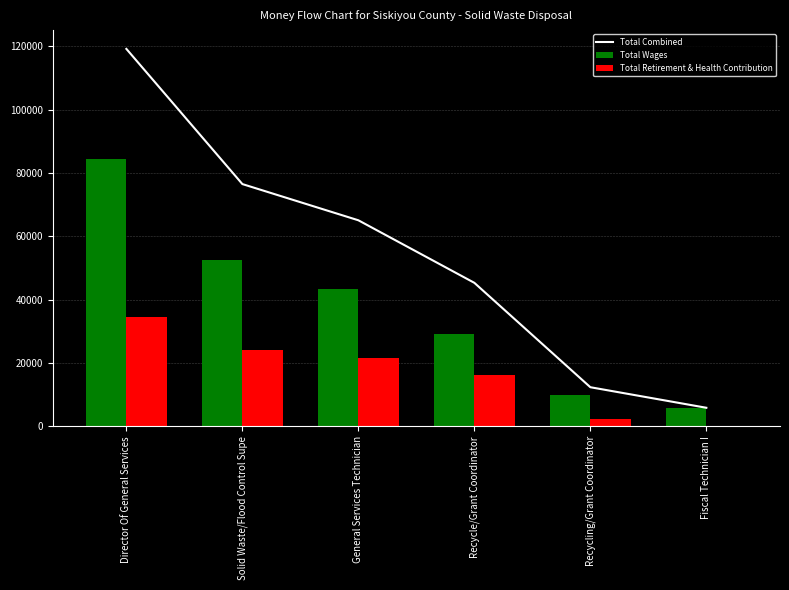

Is the value of Total Retirement & Health Contribution at Director Of General Services greater than the value of Total Wages at Fiscal Technician I?

Yes